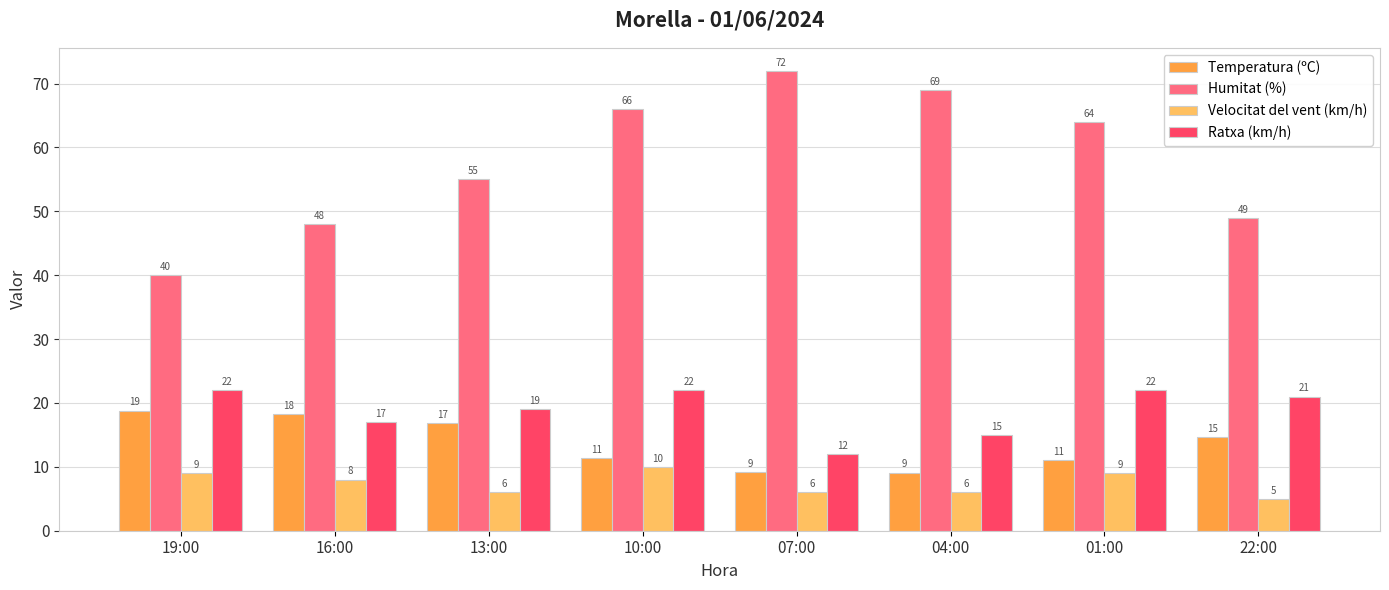

How many series are shown in this chart?

4